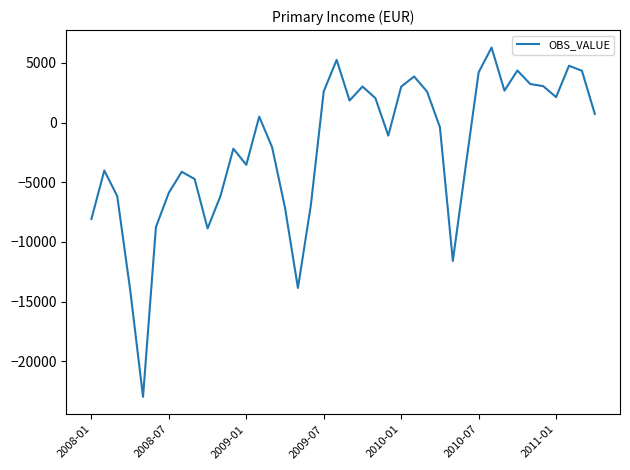

What is the maximum value shown in the chart?

6276.0